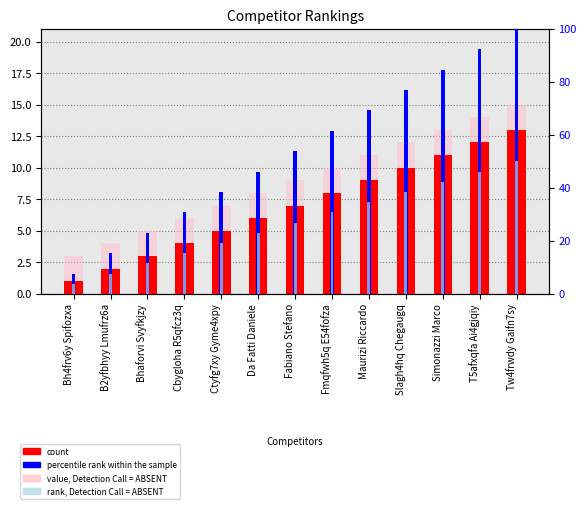

What is the label of the 11th bar from the left?

Simonazzi Marco